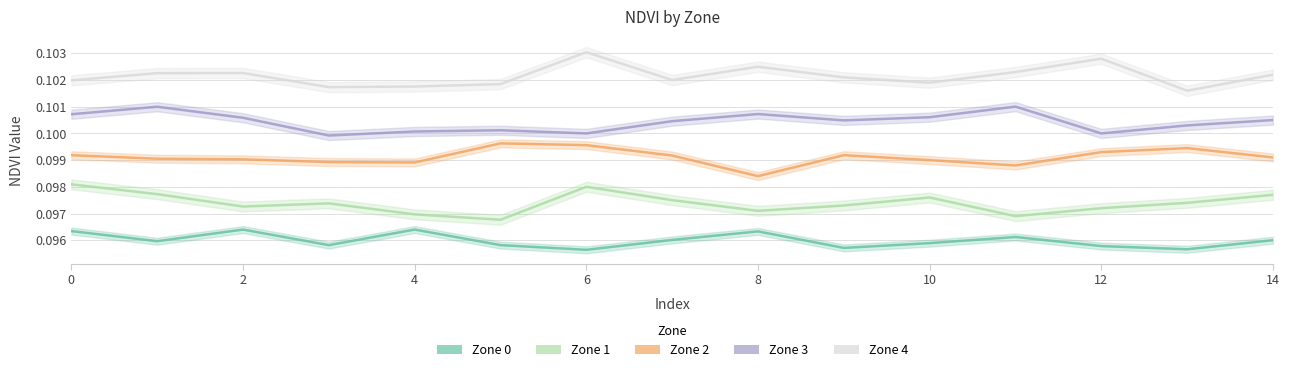

Count the Zone 2 values in the range 0 to 1.

15